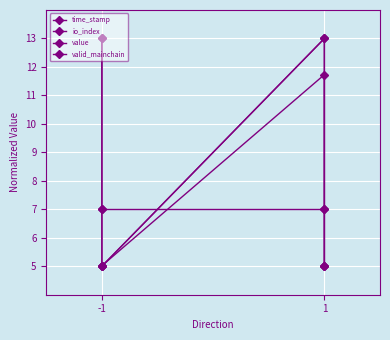

How many lines are shown in the chart?

4